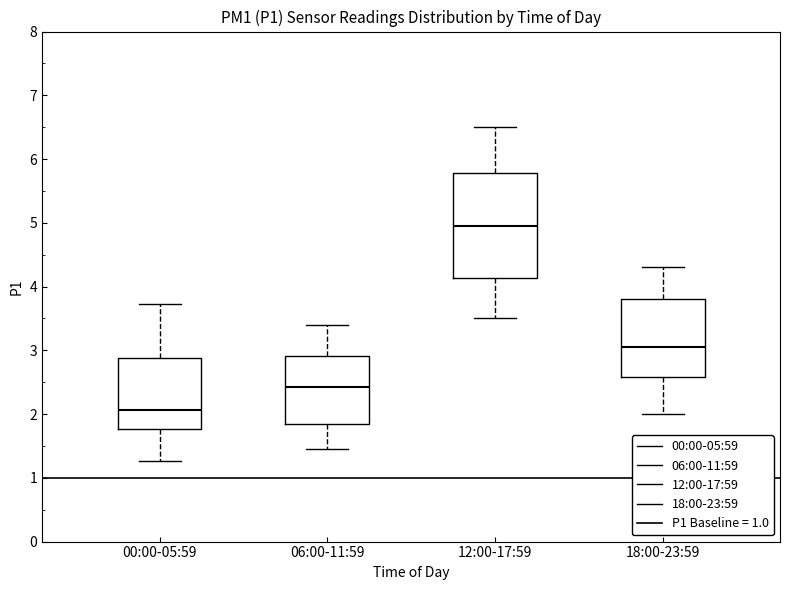

Where is the lower edge of the box for 00:00-05:59 on the y-axis? The values are not printed on the chart, so give them approximately, as read against the axis.

1.8